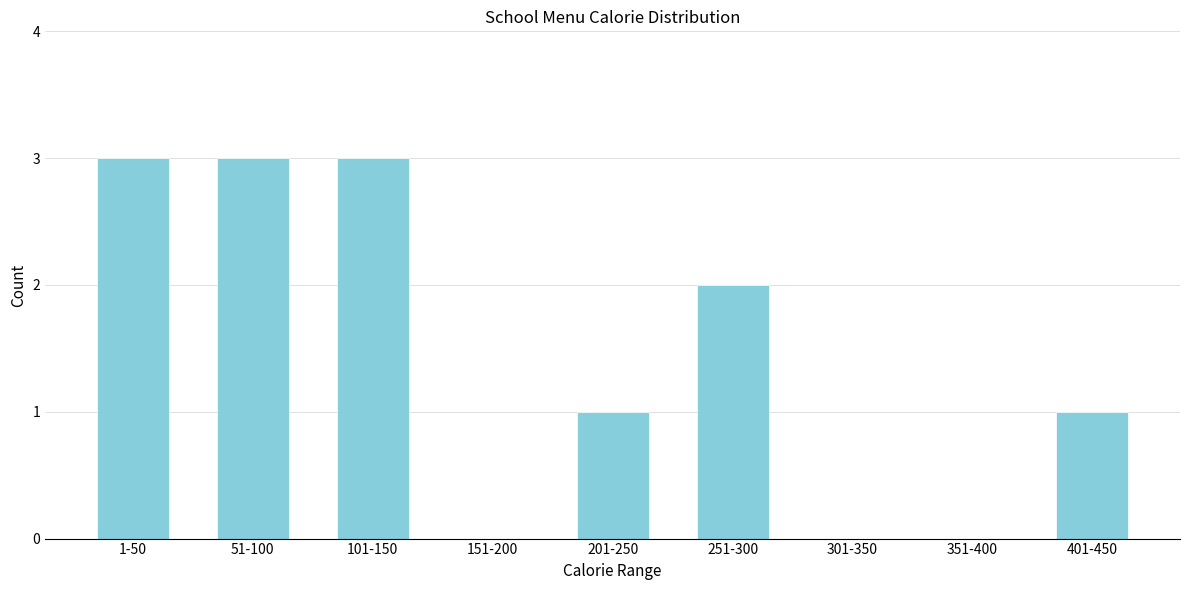

Reading left to right, transcribe all the data shown in this chart.

1-50=3	51-100=3	101-150=3	151-200=0	201-250=1	251-300=2	301-350=0	351-400=0	401-450=1